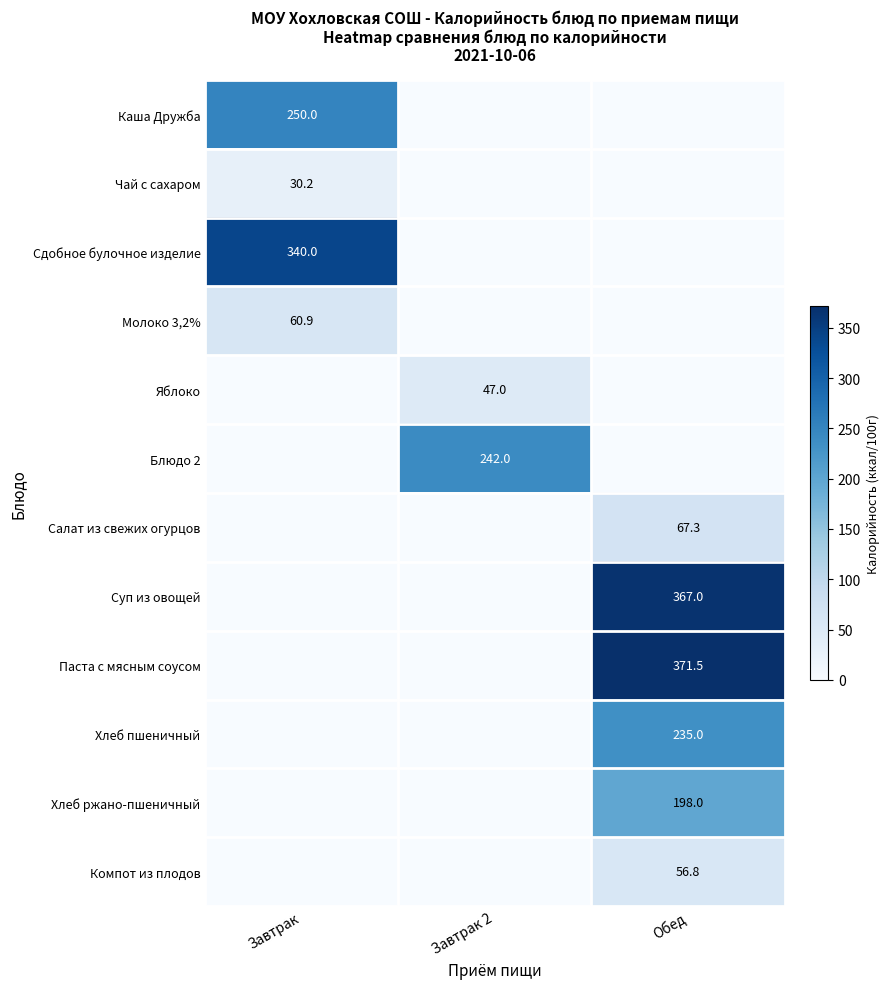

The value of Хлеб пшеничный at Обед is 235.0. True or false?

True